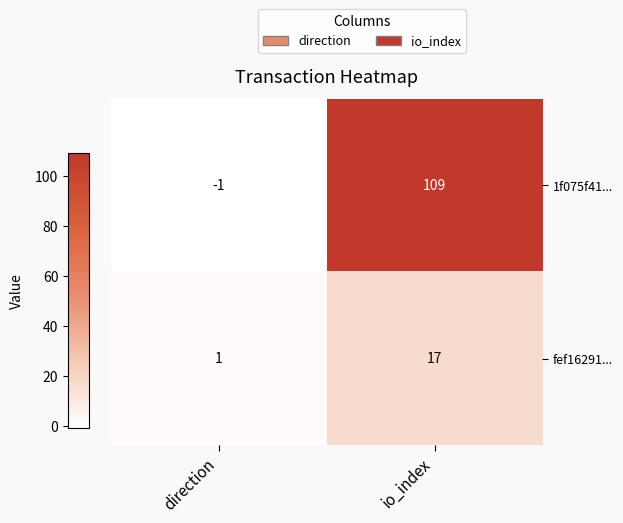

Which series changed the most between direction and io_index?

1f075f41...